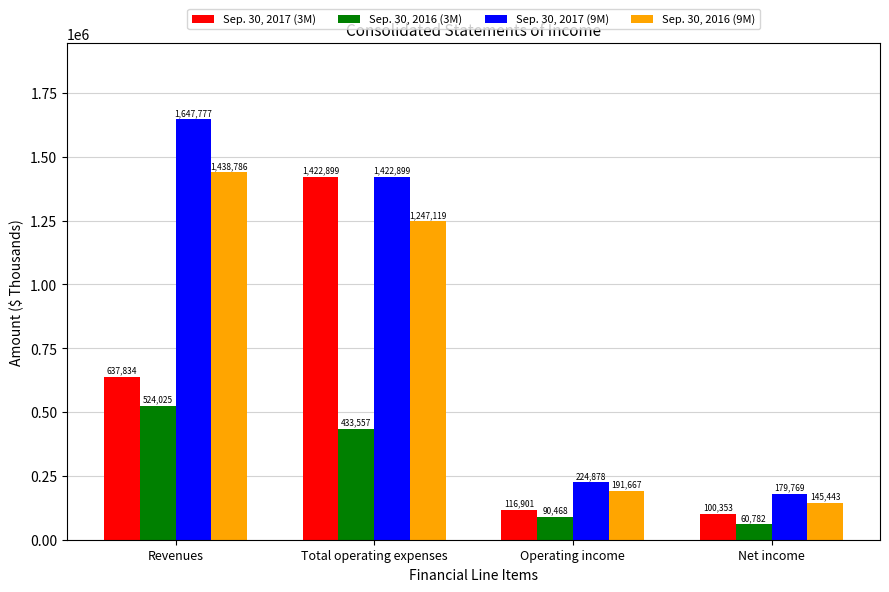

At how many categories does at least one series exceed 975705?

2